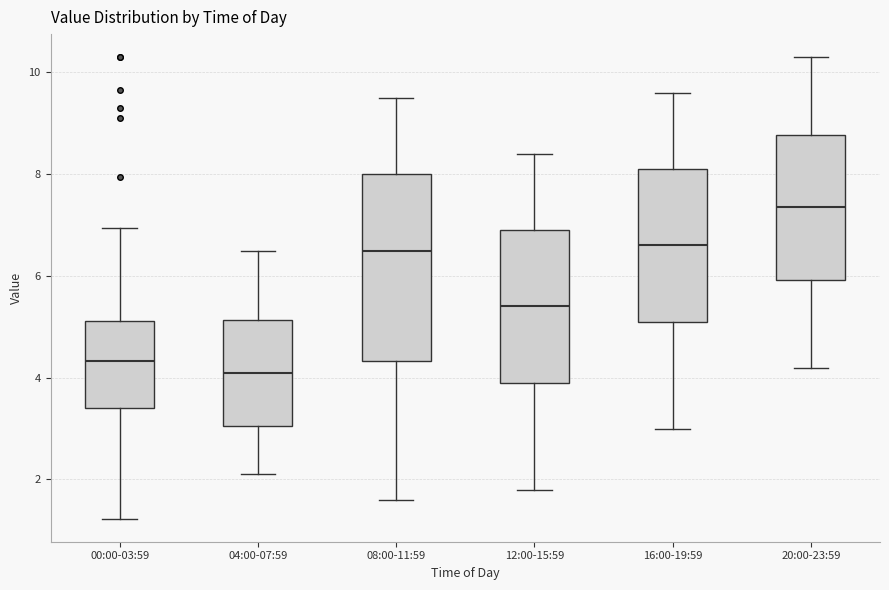

Reading left to right, read every box against the y-axis: the position of its median line, the range the box covers, and the ends of its whiskers. The values are not printed on the chart, so give them approximately, as read against the axis.

00:00-03:59: median 4.4, box 3.4 to 5.2, whiskers 1.2 to 7.0
04:00-07:59: median 4.2, box 3.0 to 5.2, whiskers 2.2 to 6.6
08:00-11:59: median 6.6, box 4.4 to 8.0, whiskers 1.6 to 9.6
12:00-15:59: median 5.4, box 4.0 to 7.0, whiskers 1.8 to 8.4
16:00-19:59: median 6.6, box 5.2 to 8.2, whiskers 3.0 to 9.6
20:00-23:59: median 7.4, box 6.0 to 8.8, whiskers 4.2 to 10.4